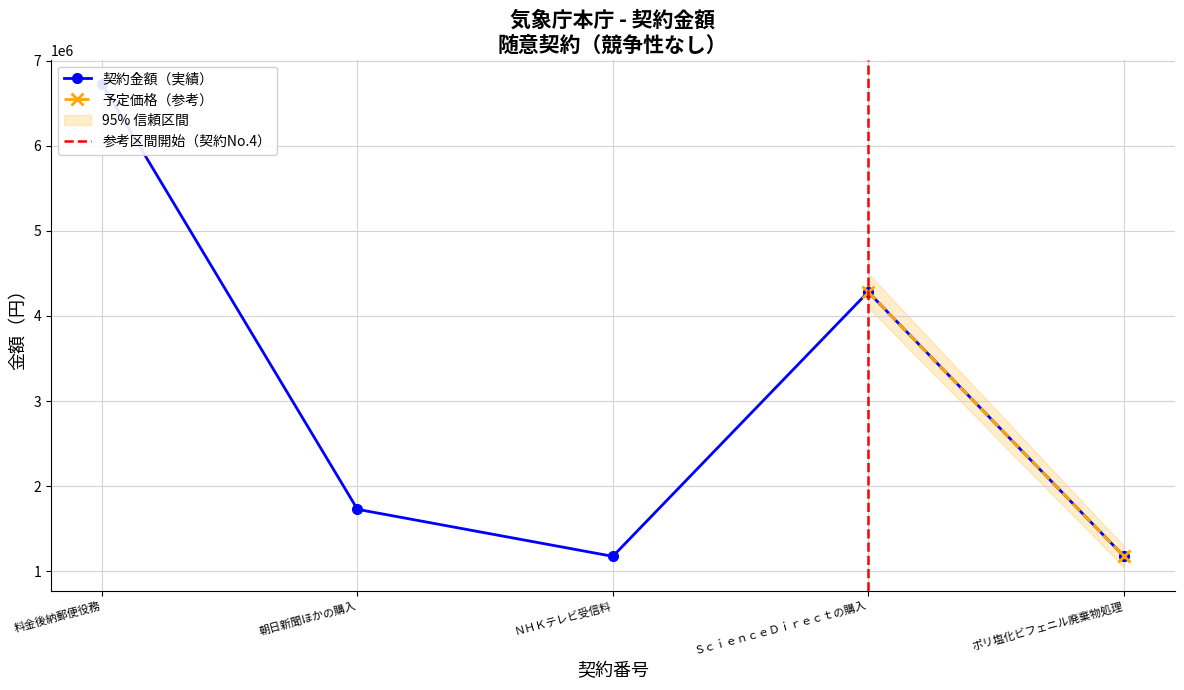

How many interior local valleys (lower than both neighbors) does the data have?

1